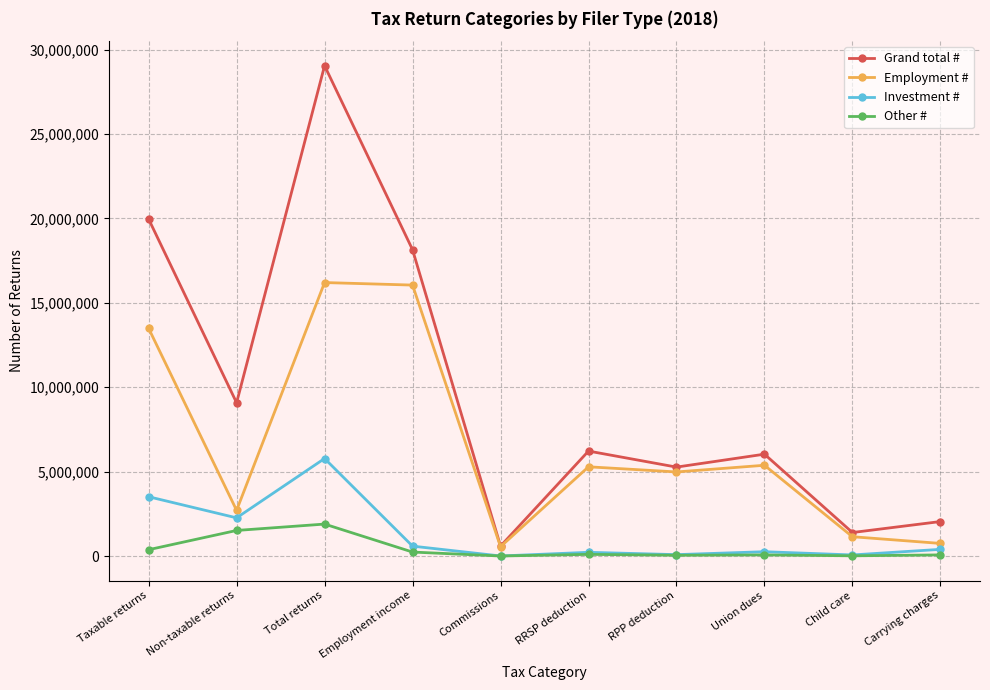

Does the chart have visible grid lines?

Yes